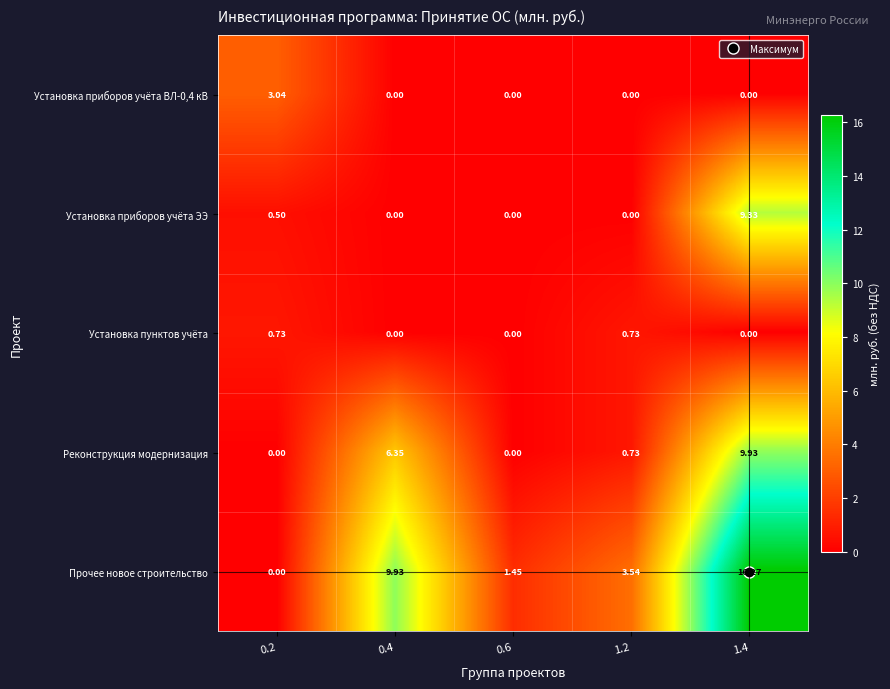

Which series has the largest range (max minus min)?

Прочее новое строительство